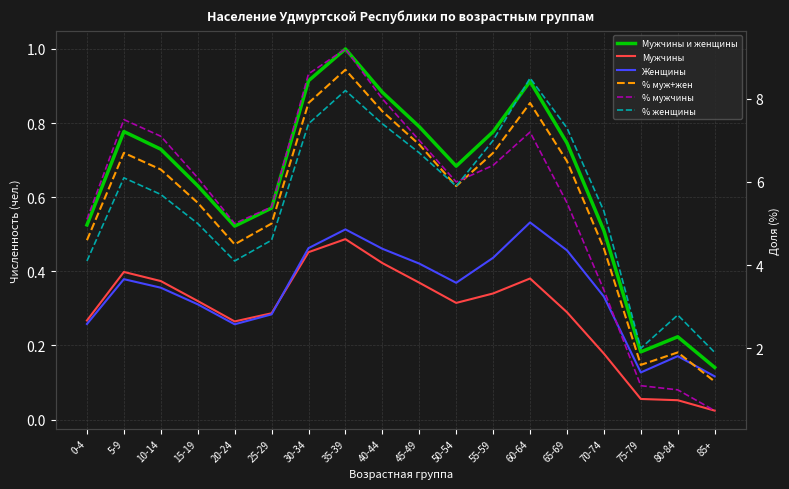

True or false: Мужчины и женщины and % муж+жен intersect in this chart.

False